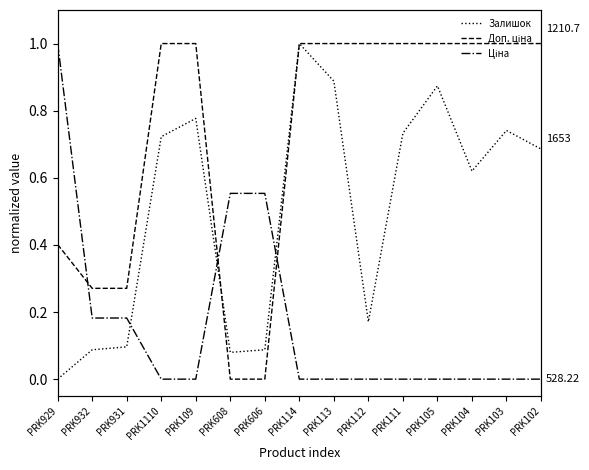

List the series in order of their peak value, highest first.

Залишок, Доп. ціна, Ціна